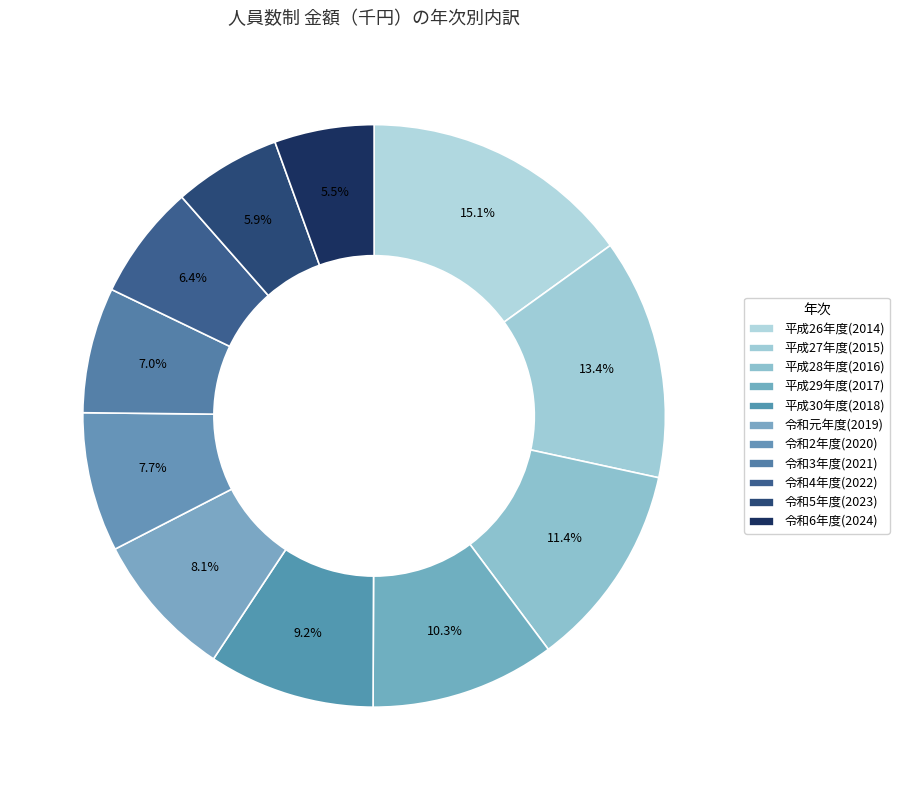

How many slices are in this pie chart?

11